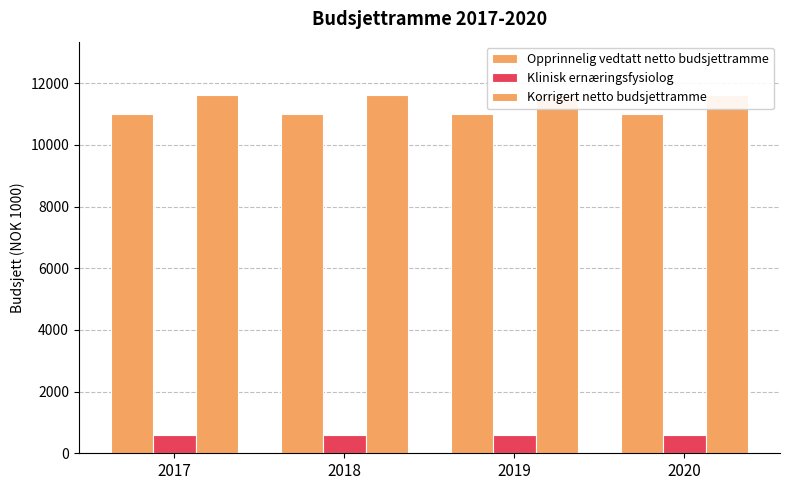

What is the sum of all Korrigert netto budsjettramme values?

46424